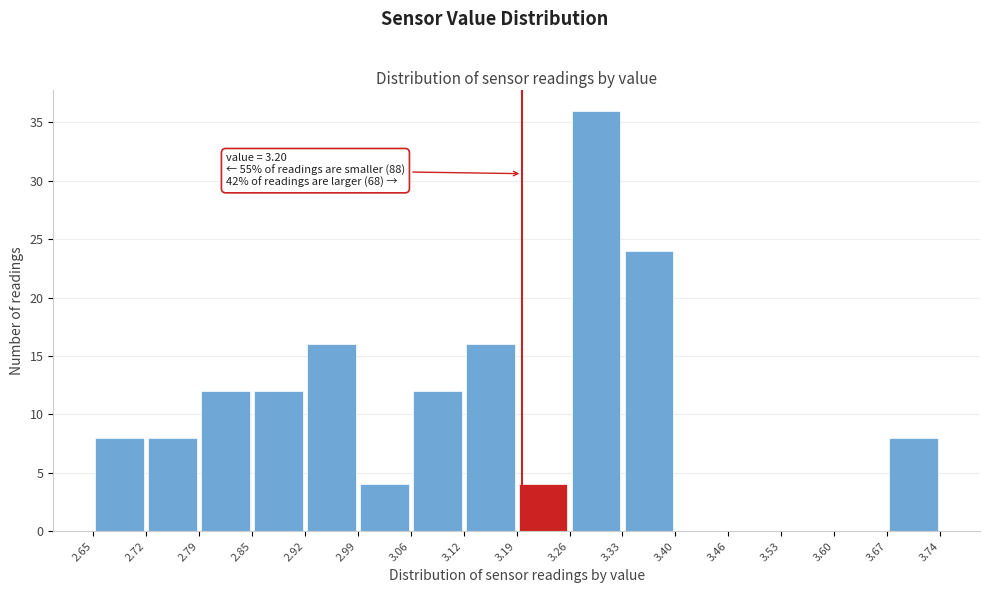

Over which range of the x-axis is the bar tallest?

3.26 to 3.33